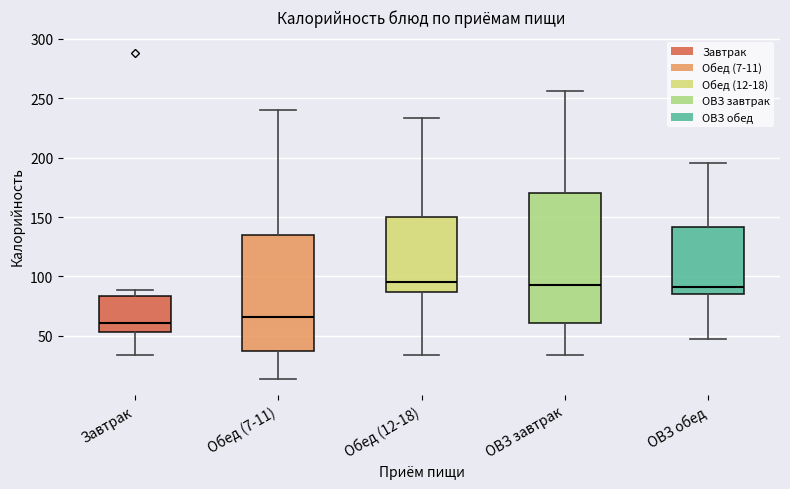

Which box is the tallest, from its lower edge to its upper edge?

ОВЗ завтрак